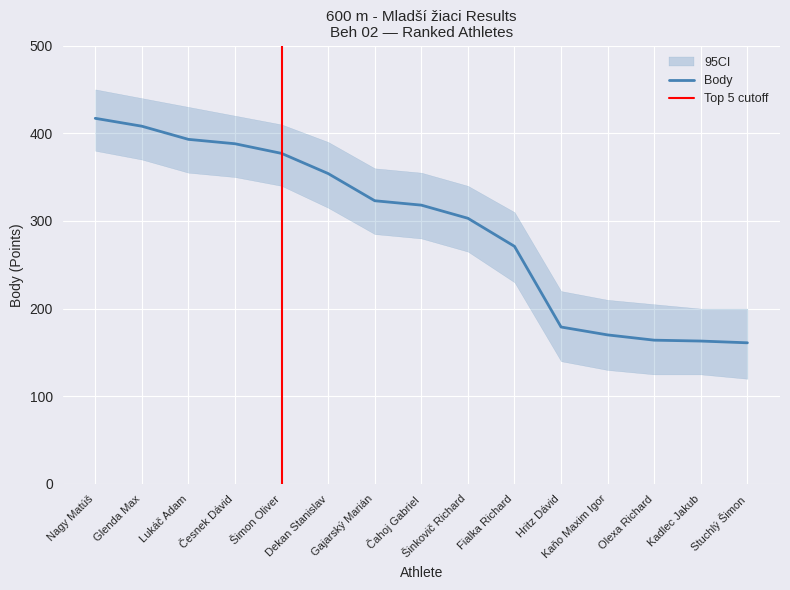

Reading left to right, what are all the values shown in this chart?

Nagy Matúš=417	Glenda Max=408	Lukáč Adam=393	Česnek Dávid=388	Šimon Oliver=377	Dekan Stanislav=354	Gajarský Marián=323	Čahoj Gabriel=318	Šinkovič Richard=303	Fialka Richard=271	Hritz Dávid=179	Kaňo Maxim Igor=170	Olexa Richard=164	Kadlec Jakub=163	Stuchlý Šimon=161